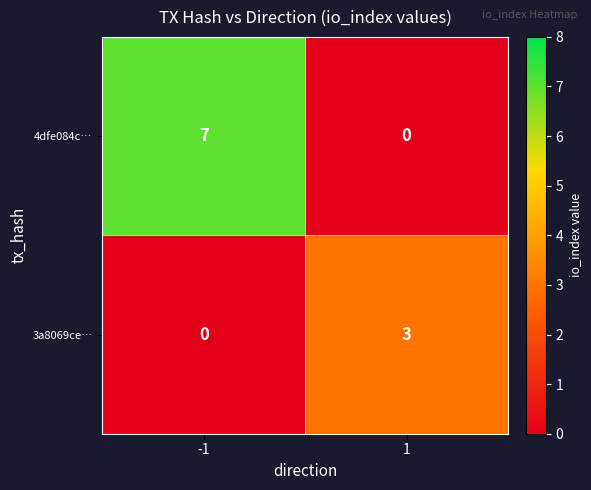

Which series has the largest range (max minus min)?

4dfe084c…